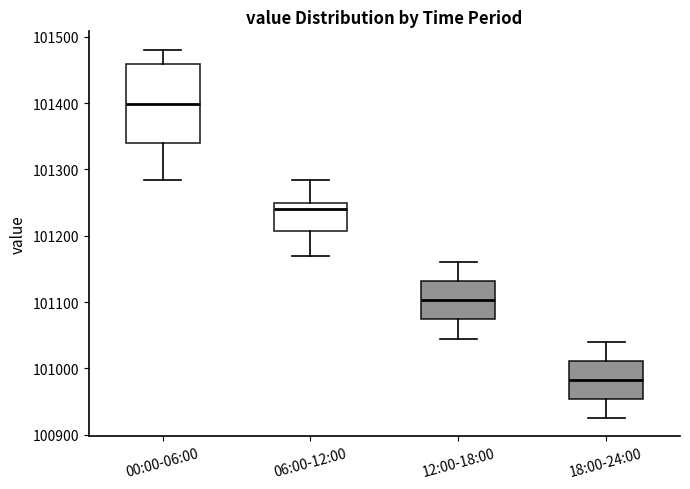

Which box is the tallest, from its lower edge to its upper edge?

00:00-06:00